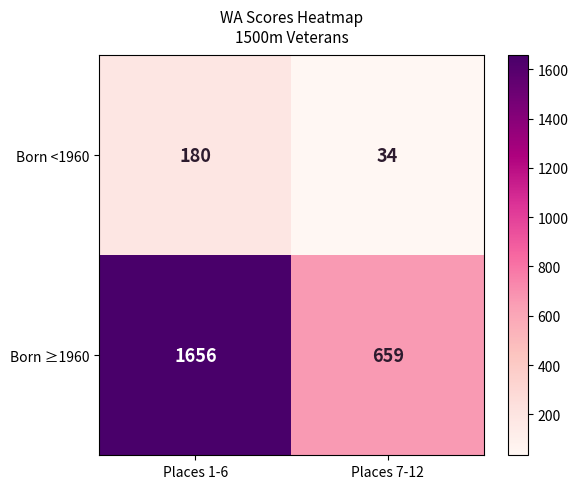

At which category does the chart reach its minimum across all series?

Places 7-12